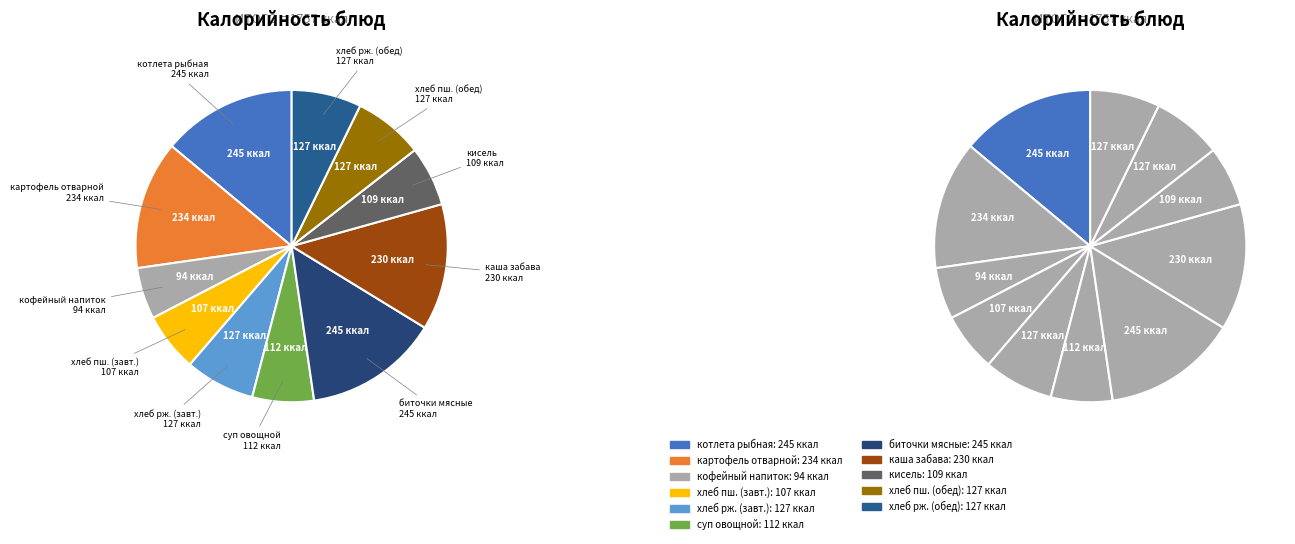

True or false: котлета рыбная (минтай) accounts for 26% of the total.

False